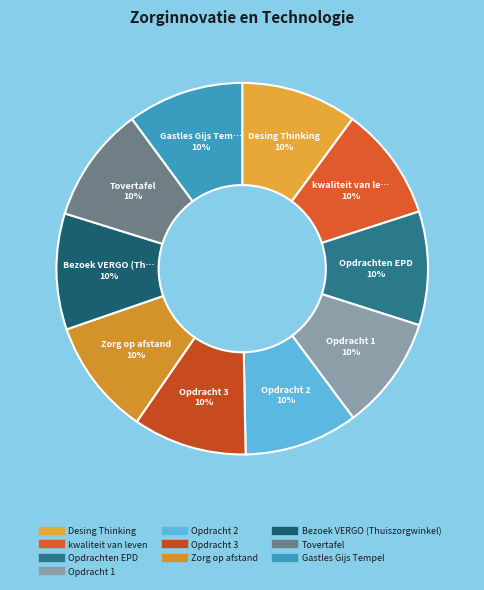

How many slices are in this pie chart?

10